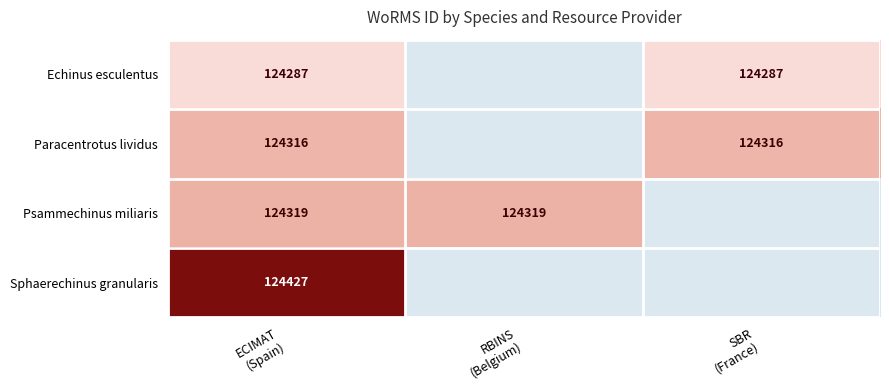

What is the maximum value shown in the chart?

124427.0